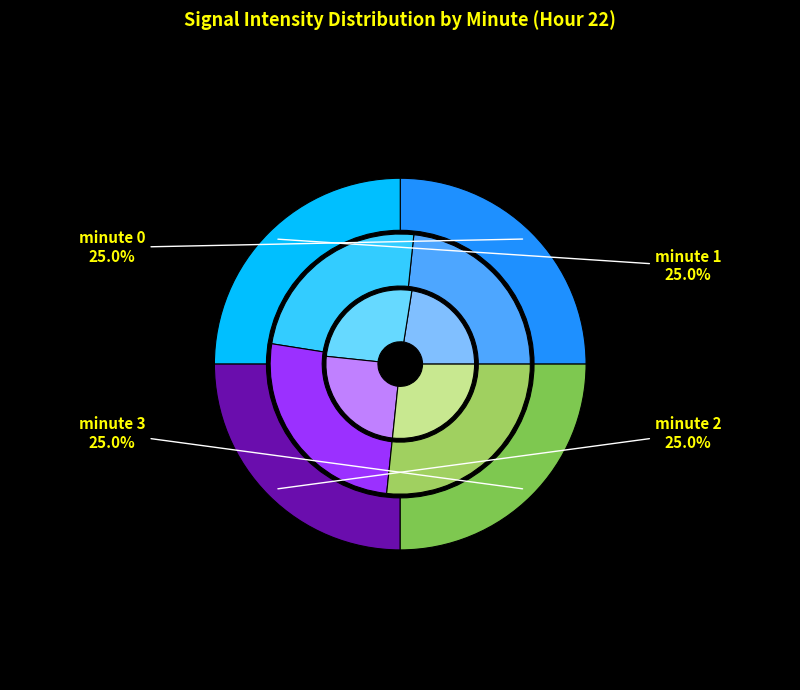

True or false: 42 accounts for 17% of the total.

False